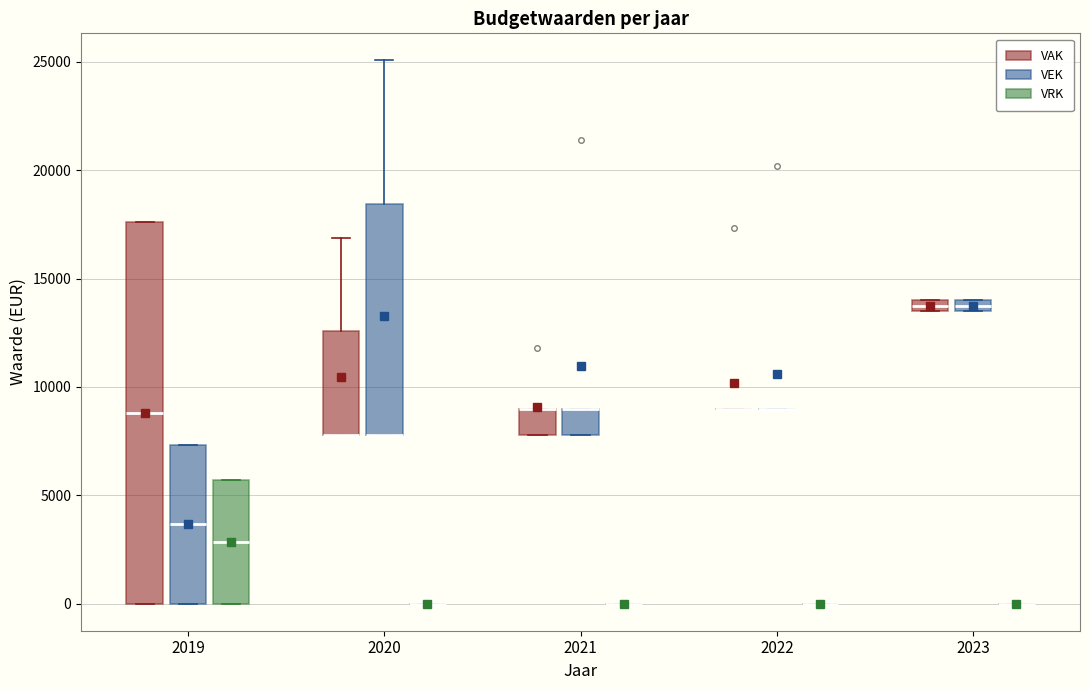

Which box is the tallest, from its lower edge to its upper edge?

2019 (VAK)